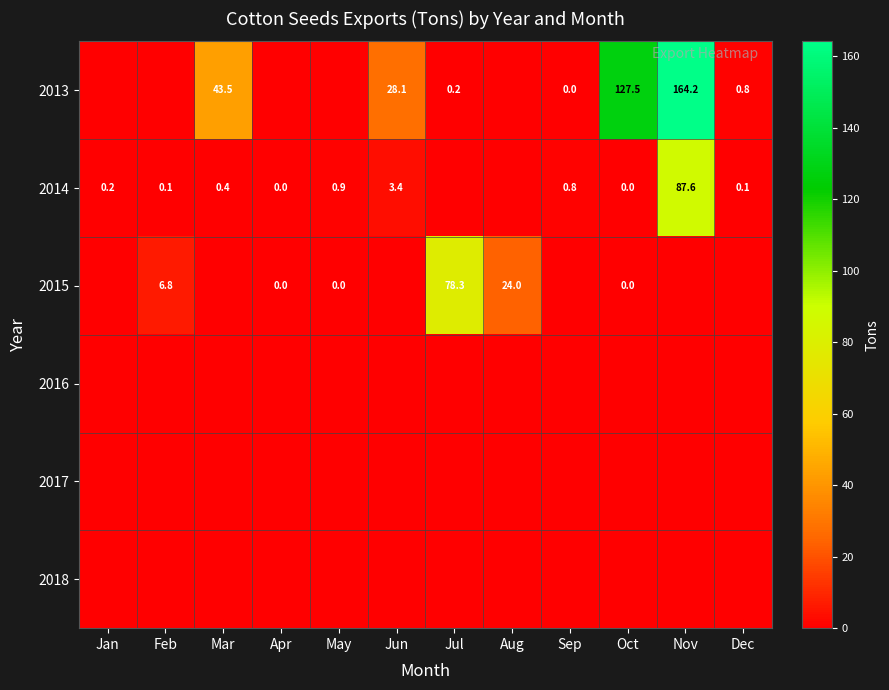

At which category is the sum across all series the highest?

Nov